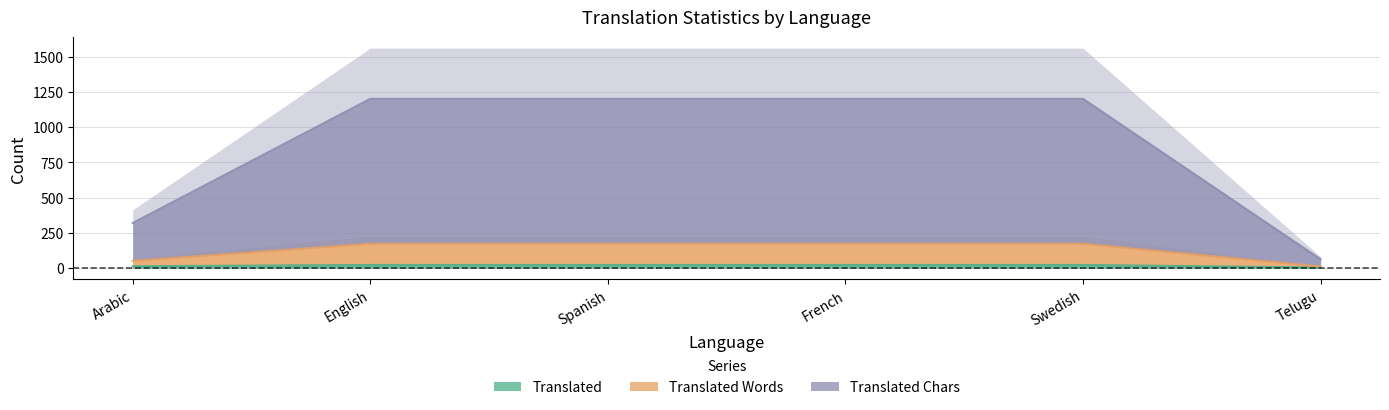

At how many categories does at least one series exceed 1037?

4